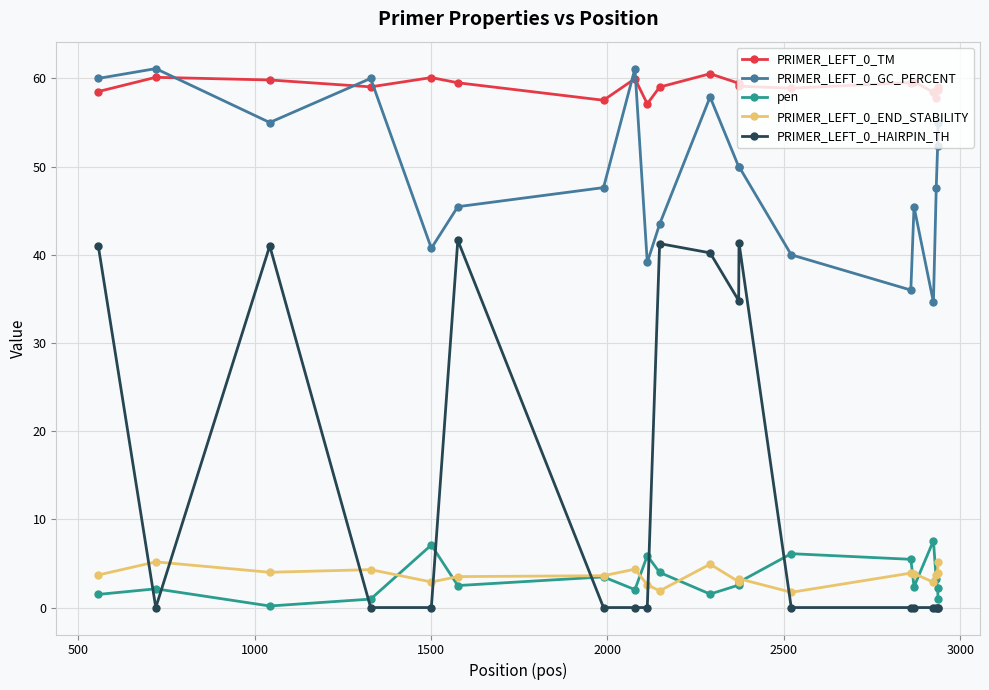

What is the value of the PRIMER_LEFT_0_TM point at the 12th from the left?

59.5